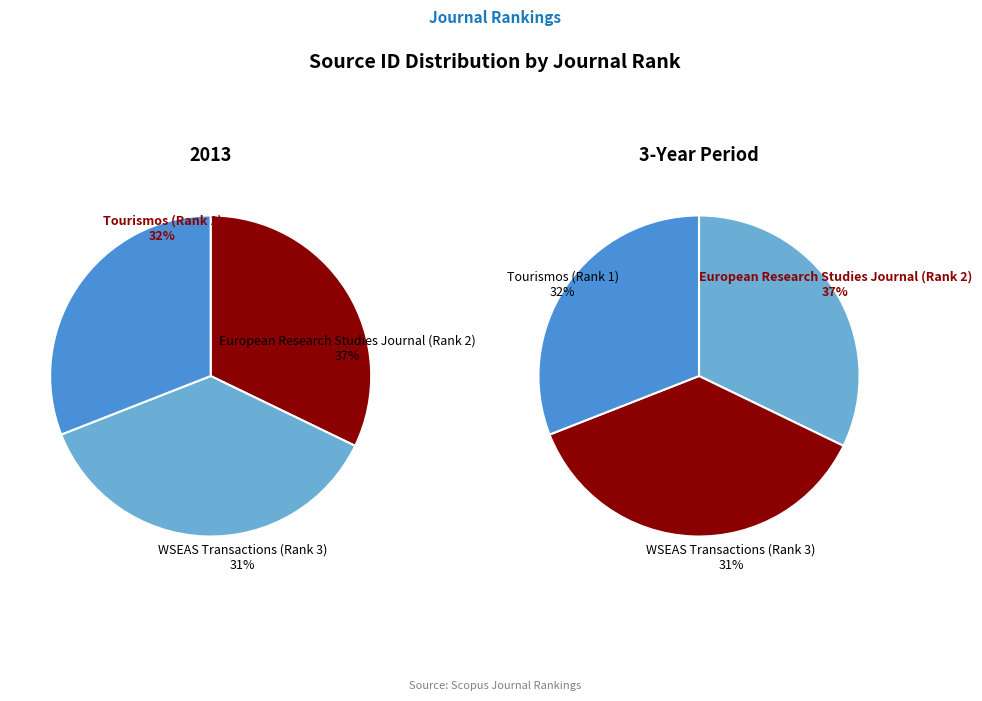

What percentage is the WSEAS Transactions (Rank 3) slice, to the nearest percent?

31%